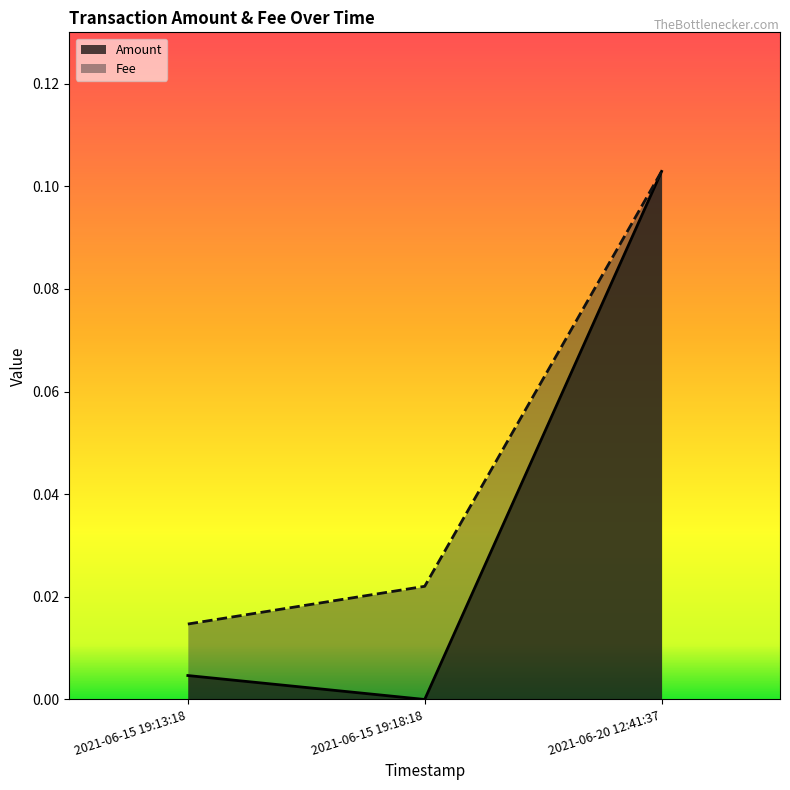

Count the Fee values in the range 0 to 1.

3